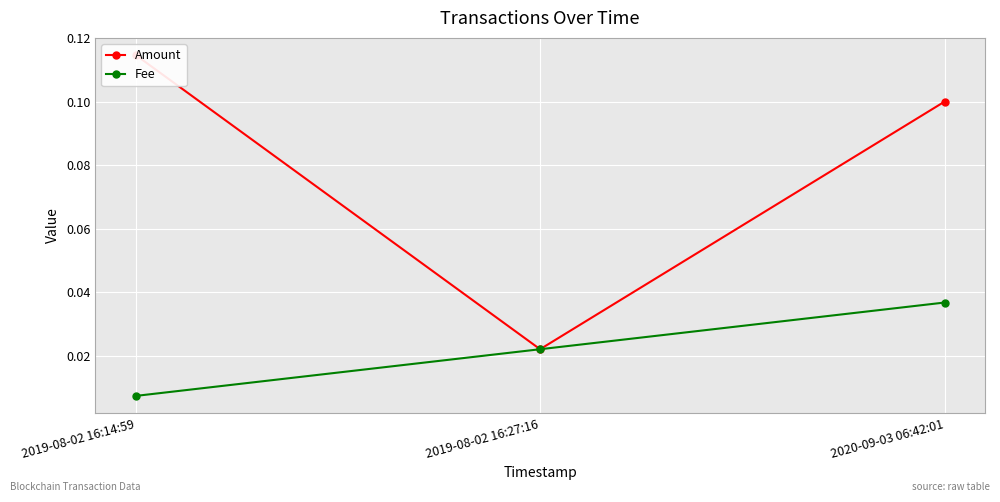

Is it true that Amount equals 0.2 at 2019-08-02 16:14:59?

False